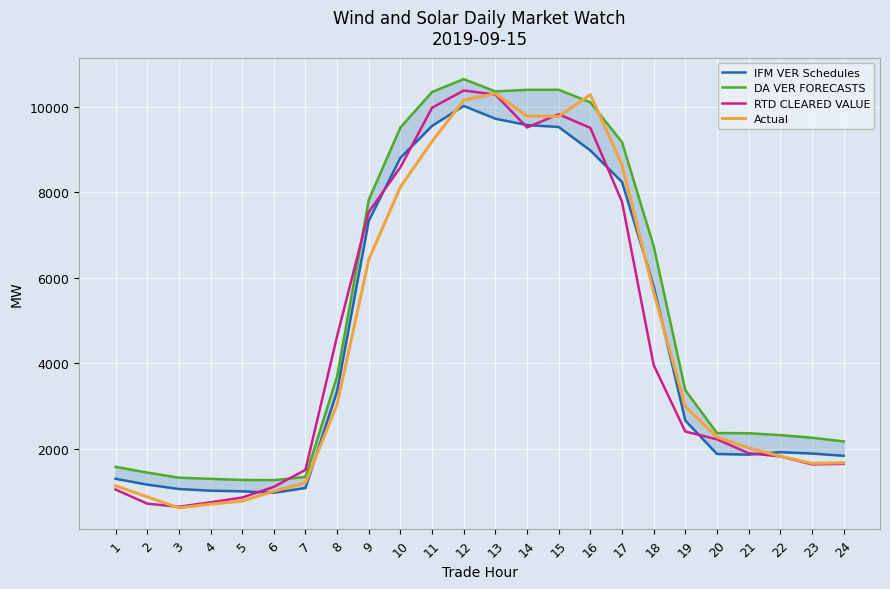

Reading left to right, list all the values displayed in this chart.

IFM VER Schedules: 1297.1	1159.4	1057.0	1018.7	1003.2	970.3	1080.5	3346.7	7334.2	8803.9	9551.2	10017.6	9718.4	9569.7	9524.8	8975.8	8238.0	5804.6	2657.9	1876.3	1861.4	1918.2	1886.8	1834.0
DA VER FORECASTS: 1576.0	1442.2	1322.5	1295.0	1269.7	1264.8	1340.2	3695.5	7823.8	9515.5	10344.1	10644.4	10356.8	10394.0	10395.7	10100.8	9169.6	6736.5	3366.8	2366.9	2362.2	2317.6	2257.1	2170.4
RTD CLEARED VALUE: 1044.5	715.4	641.1	747.0	857.5	1106.9	1506.3	4636.9	7536.7	8583.9	9976.1	10377.6	10282.5	9513.6	9822.1	9503.5	7776.4	3957.5	2401.1	2219.8	1893.8	1820.2	1632.9	1646.5
Actual: 1134.9	875.2	616.2	704.4	774.2	1004.8	1203.6	3038.8	6425.7	8123.8	9188.8	10150.1	10306.8	9779.8	9772.4	10281.8	8640.2	5659.0	2983.5	2270.9	2021.2	1824.6	1657.6	1671.2